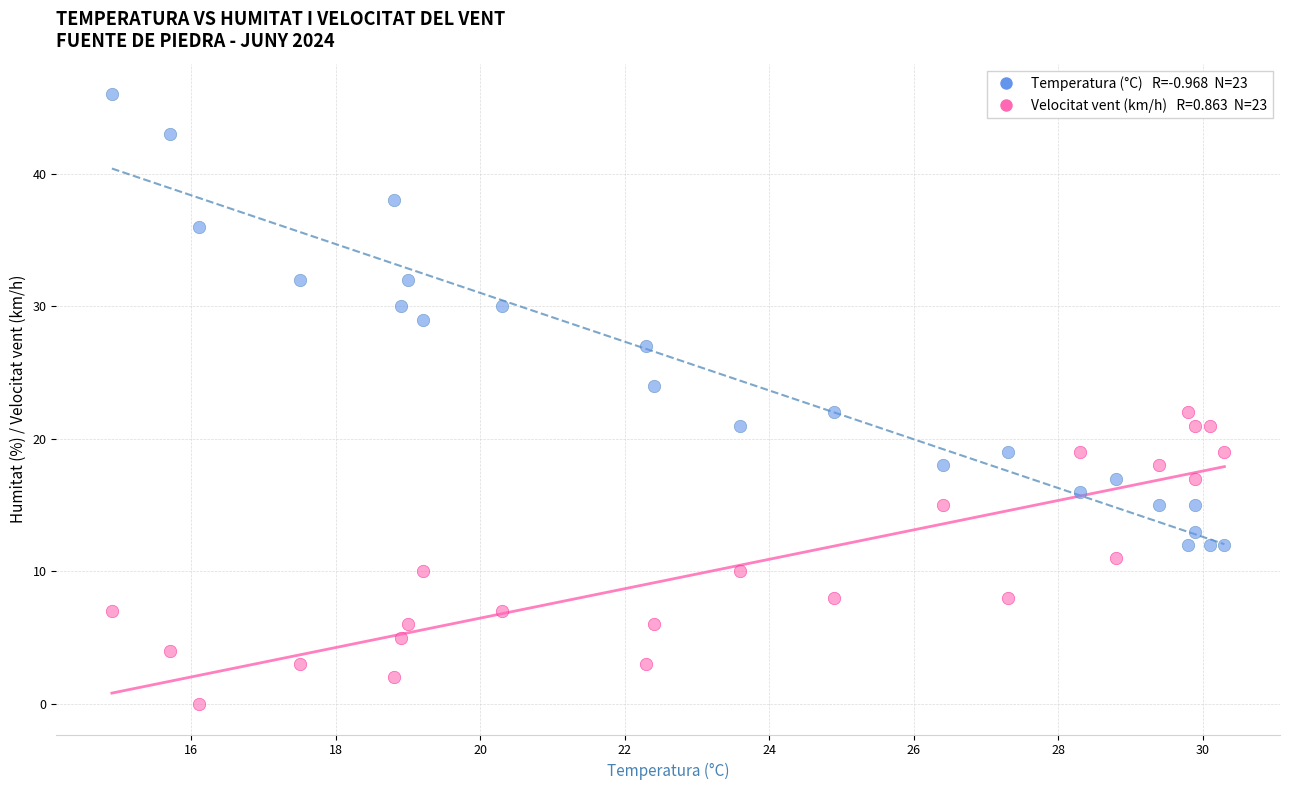

Across all data points, what is the range of Y values (max minus min)?

46